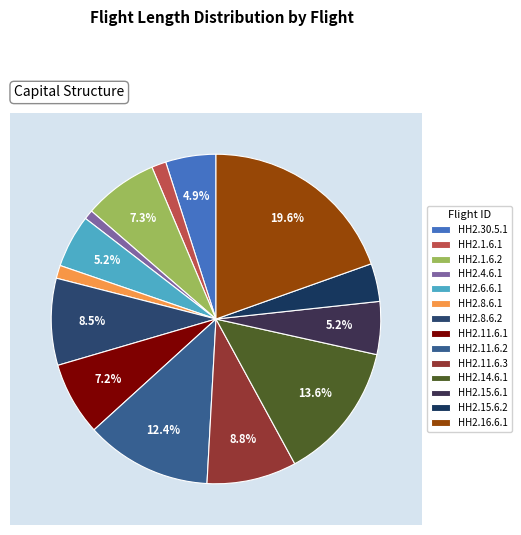

To the nearest percent, what percentage of the pie is HH2.4.6.1?

1%